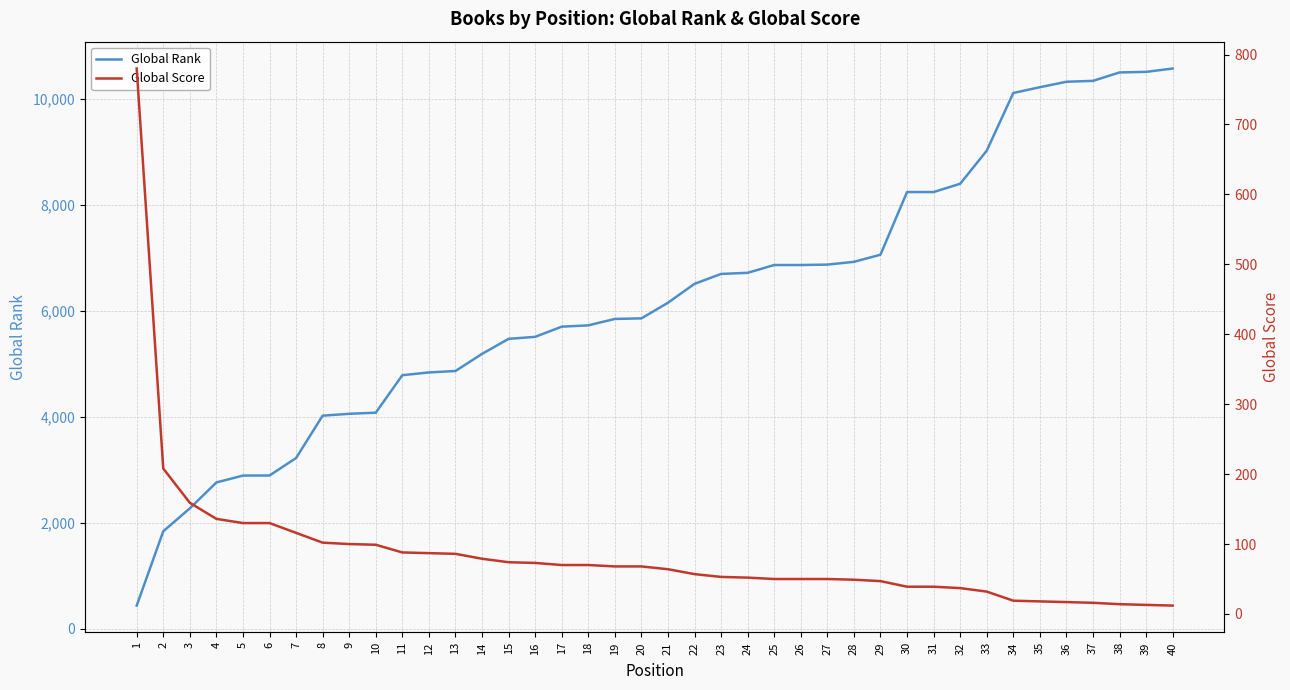

Which series changed the most between 19 and 30?

Global Rank